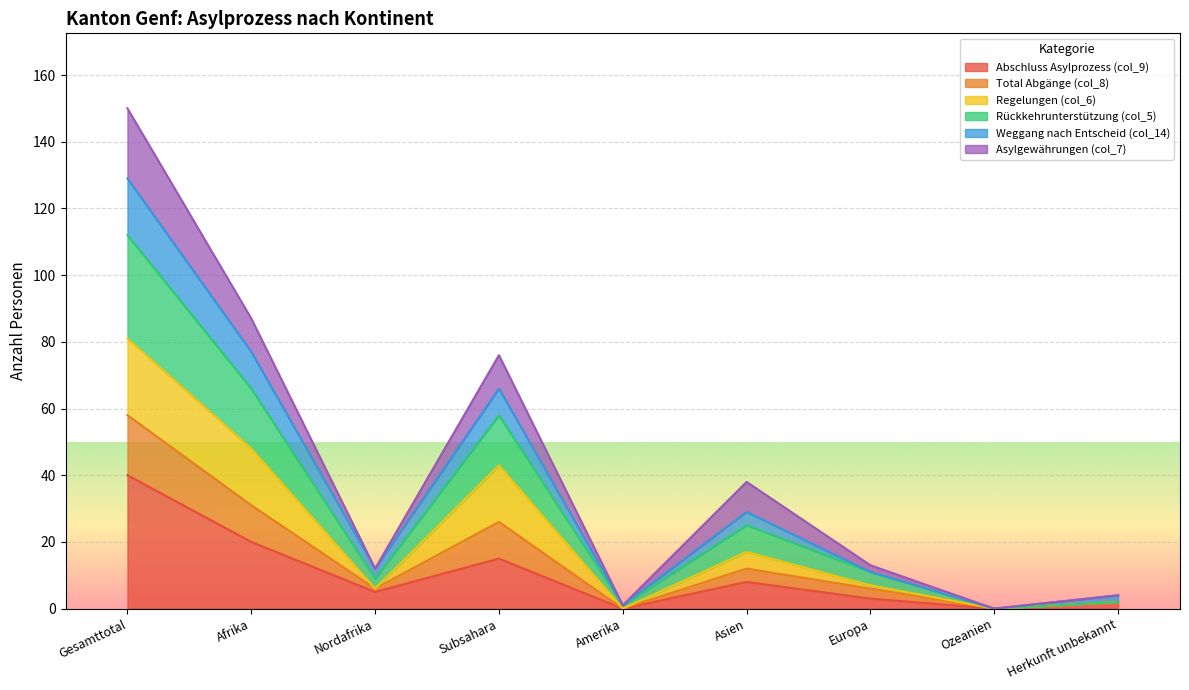

How many lines are shown in the chart?

6